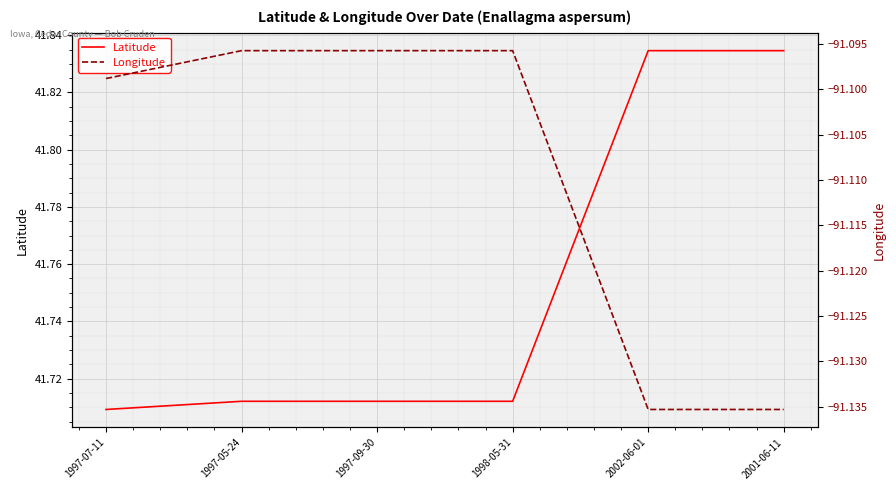

Is the value of Longitude at 2002-06-01 greater than the value of Latitude at 2002-06-01?

No